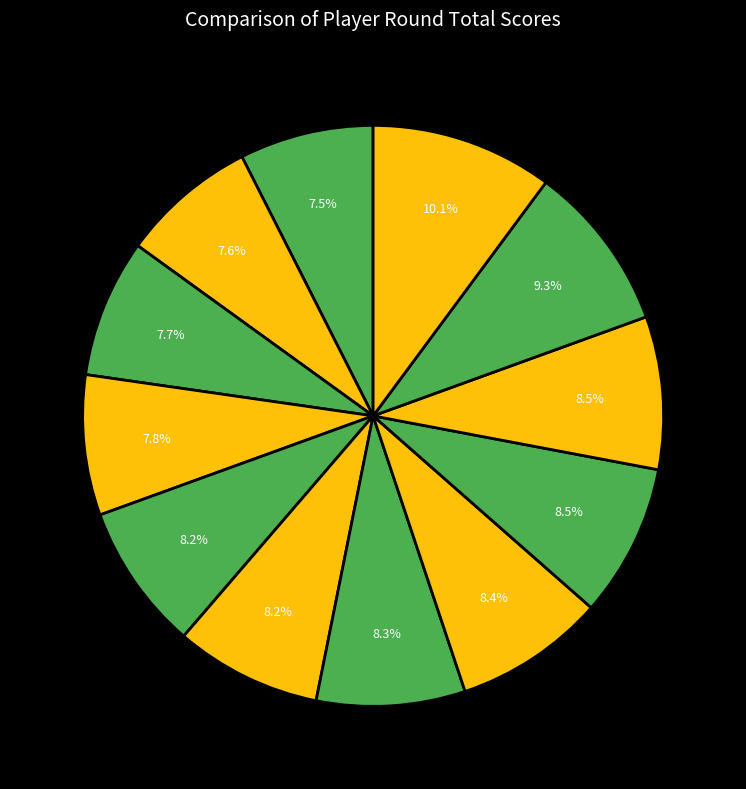

How many slices are in this pie chart?

12